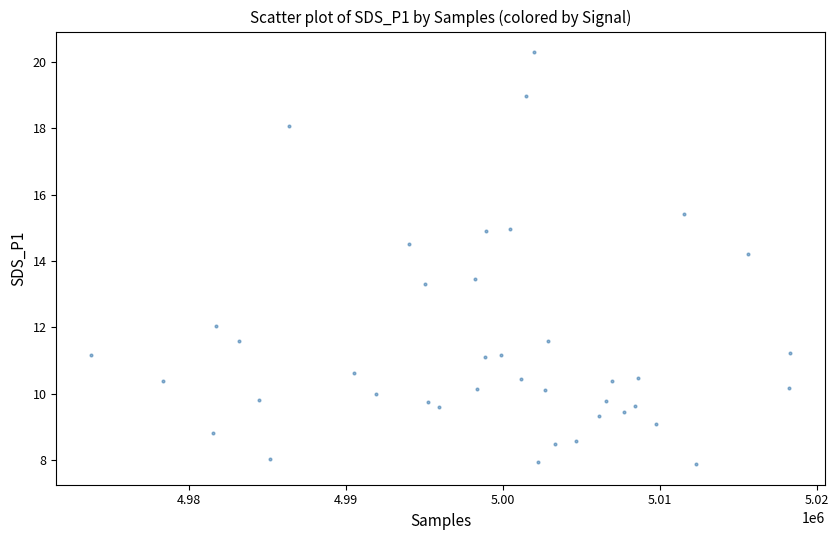

What is the range of X values (max minus min)?

44525.0